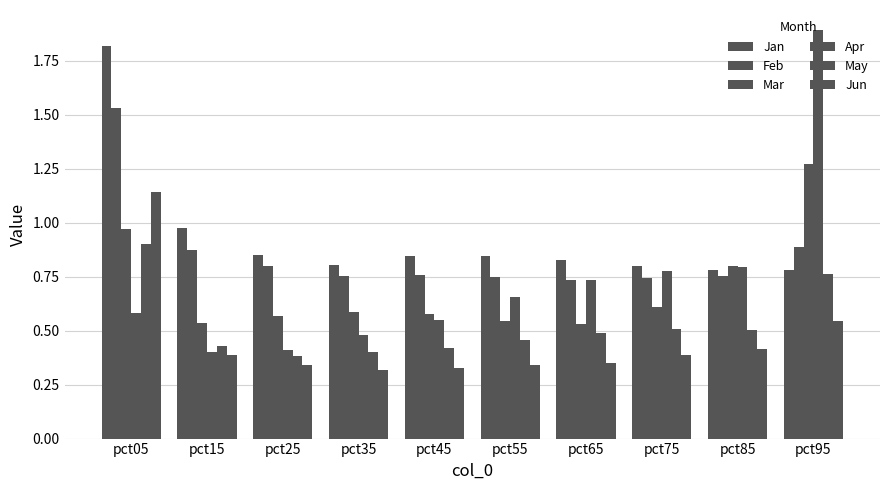

Count the number of categories in the chart.

10